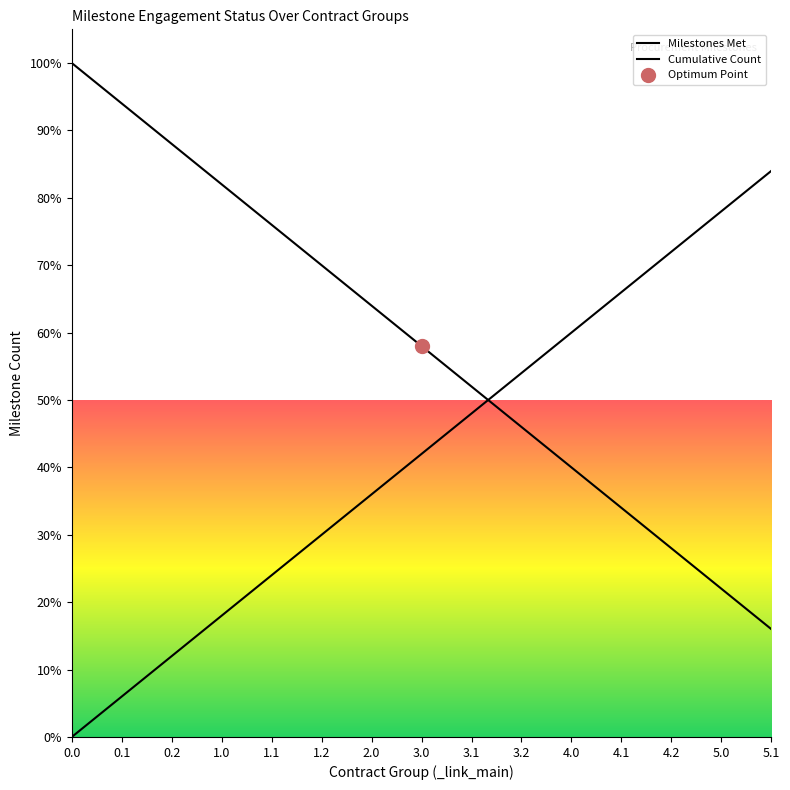

Reading right to left, list all the values displayed in this chart.

5.1=16	5.0=22	4.2=28	4.1=34	4.0=40	3.2=46	3.1=52	3.0=58	2.0=64	1.2=70	1.1=76	1.0=82	0.2=88	0.1=94	0.0=100